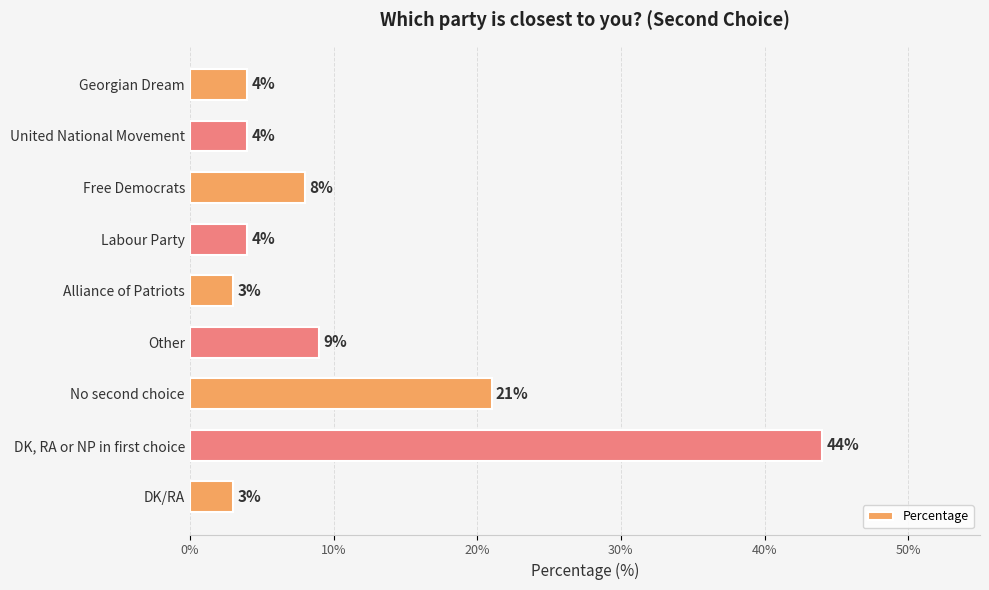

What is the maximum value shown in the chart?

44